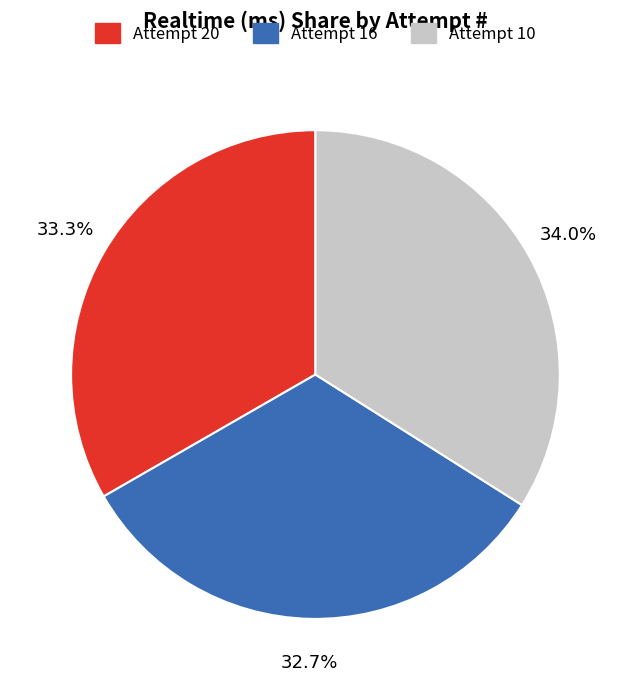

How many segments does this pie chart have?

3